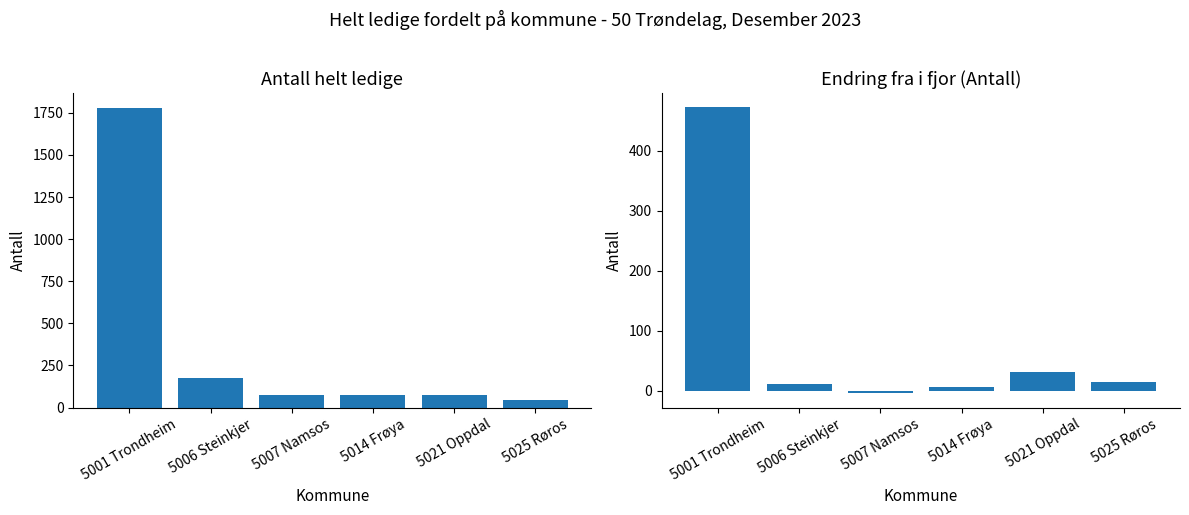

How many groups of bars are there?

6